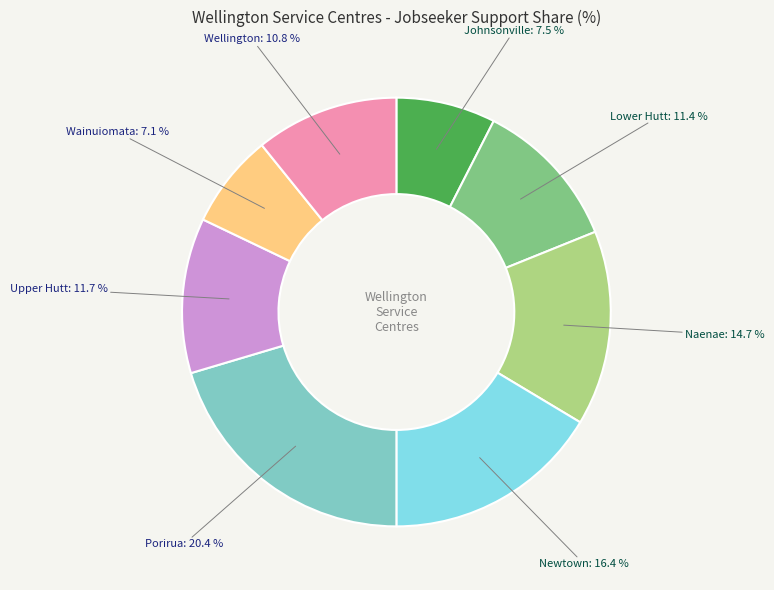

Is there a majority slice in this chart?

No